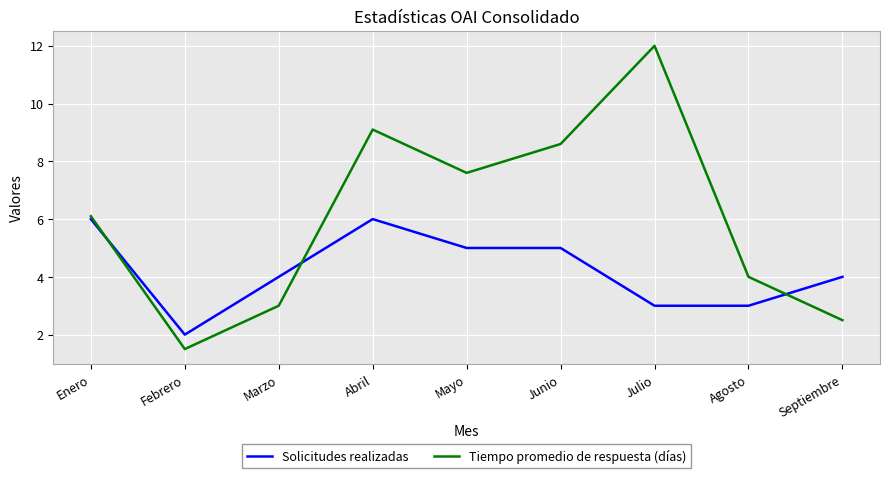

In Tiempo promedio de respuesta (días), how many points are higher than both neighbors (excluding endpoints)?

2